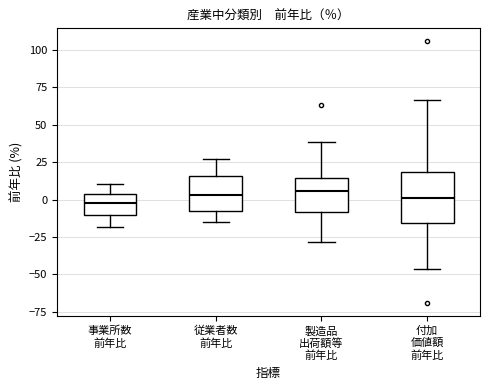

Which box is the tallest, from its lower edge to its upper edge?

付加 価値額 前年比